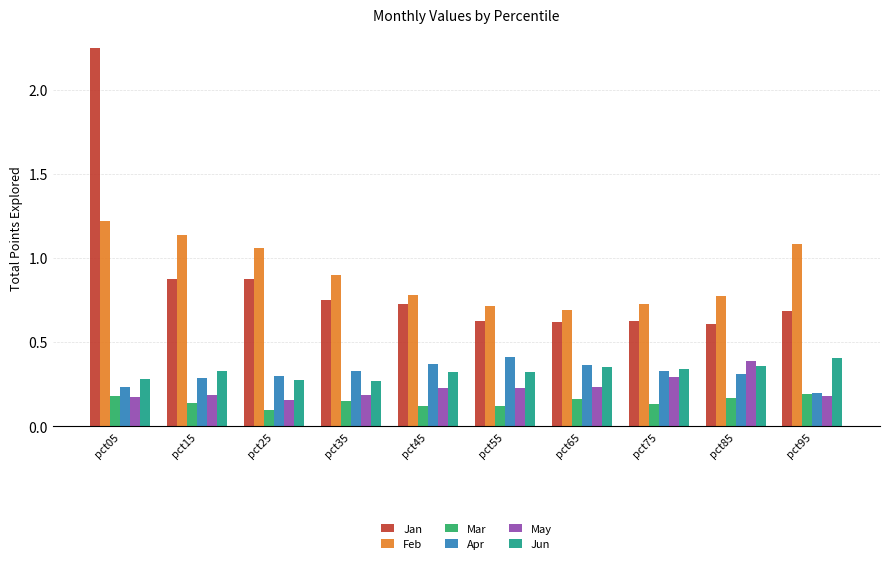

At which category is the sum across all series the highest?

pct05